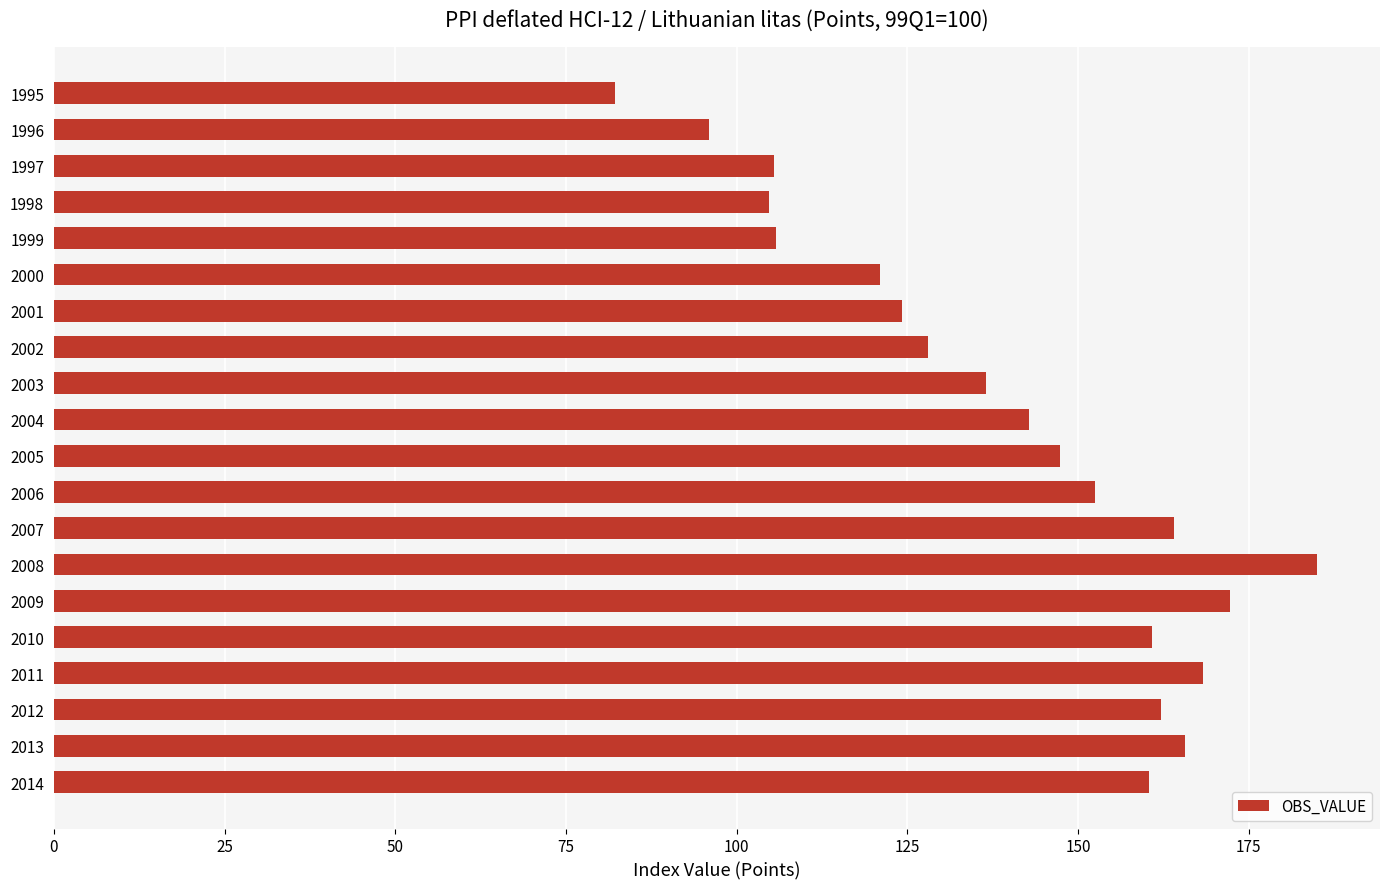

What is the difference between the second highest and minimum values?

90.1